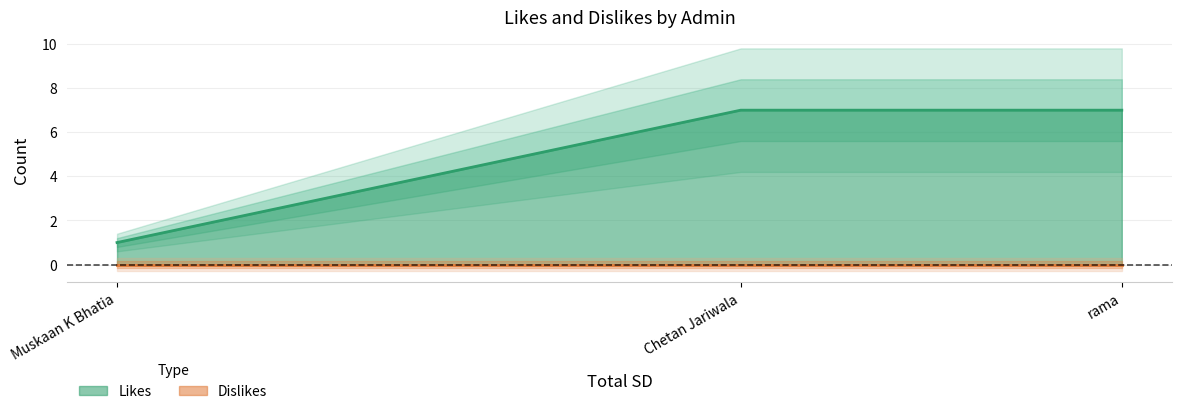

Is the value of Dislikes at Muskaan K Bhatia greater than the value of Likes at Chetan Jariwala?

No